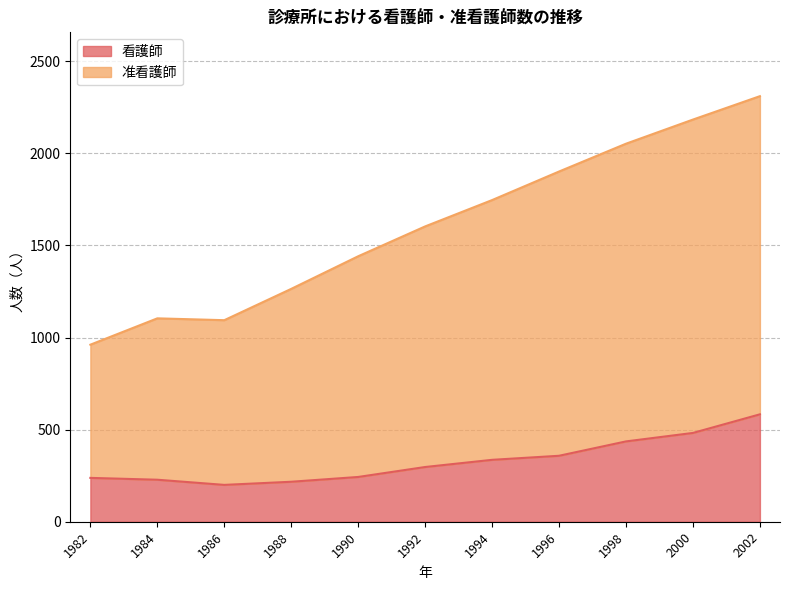

Is the value of 看護師 at 2000 greater than the value of 准看護師 at 1988?

No